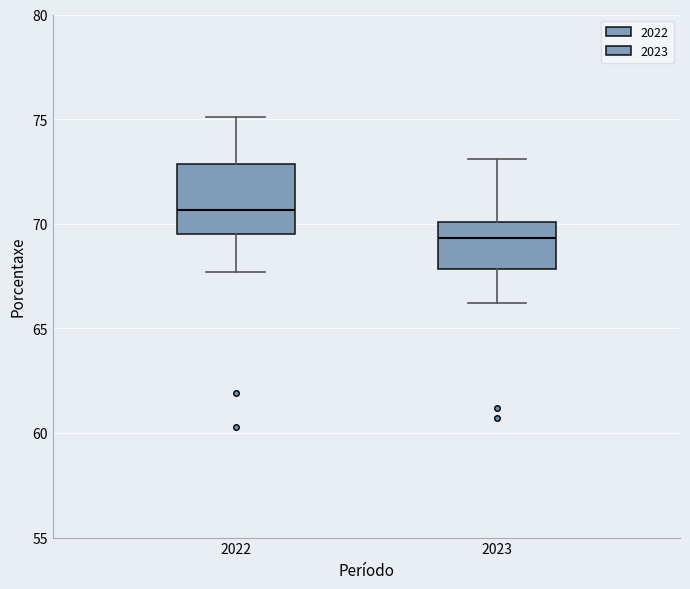

Reading left to right, read every box against the y-axis: the position of its median line, the range the box covers, and the ends of its whiskers. The values are not printed on the chart, so give them approximately, as read against the axis.

2022: median 70.5, box 69.5 to 73.0, whiskers 67.5 to 75.0
2023: median 69.5, box 68.0 to 70.0, whiskers 66.0 to 73.0